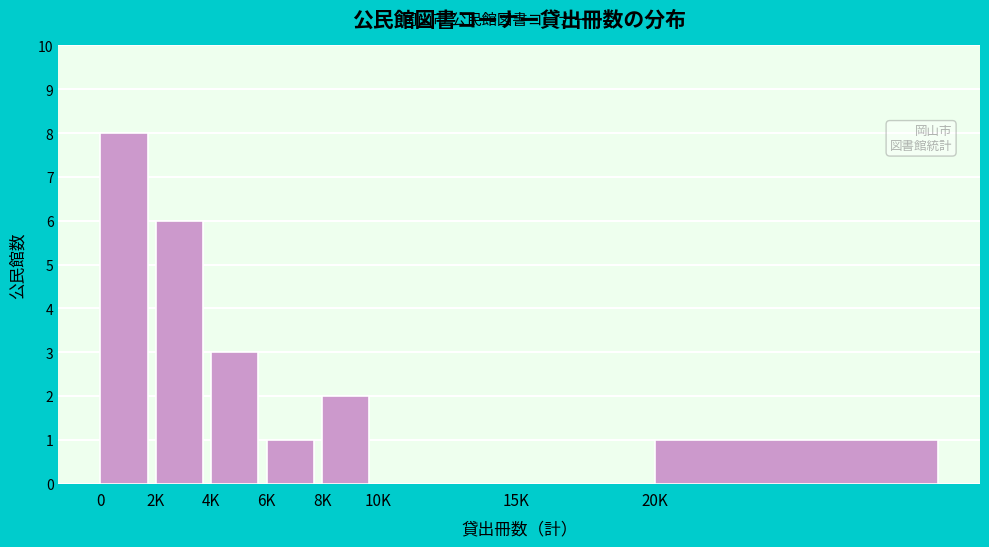

Reading left to right, extract all data points from this chart.

0=8	2K=6	4K=3	6K=1	8K=2	10K=0	15K=0	20K=1